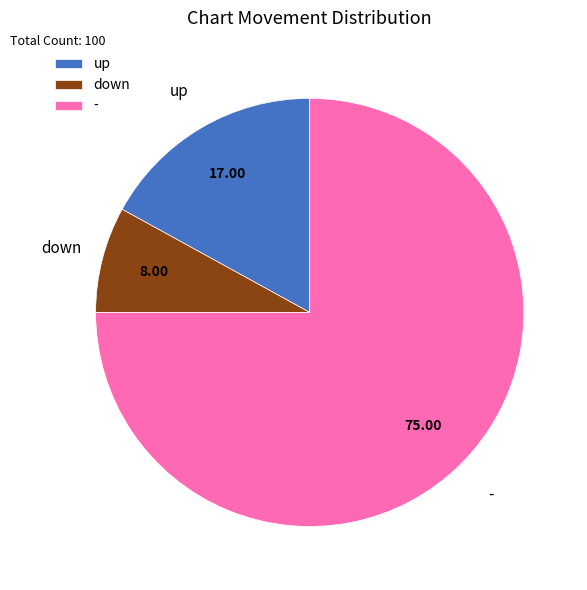

Which slice is the smallest?

down